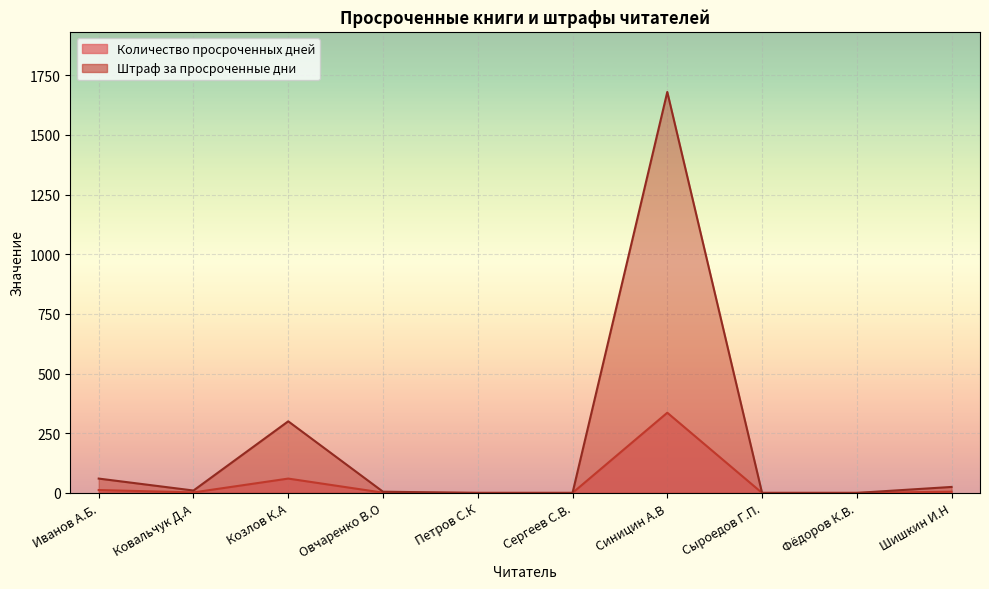

Is the value of Штраф за просроченные дни at Фёдоров К.В. greater than the value of Количество просроченных дней at Шишкин И.Н?

No